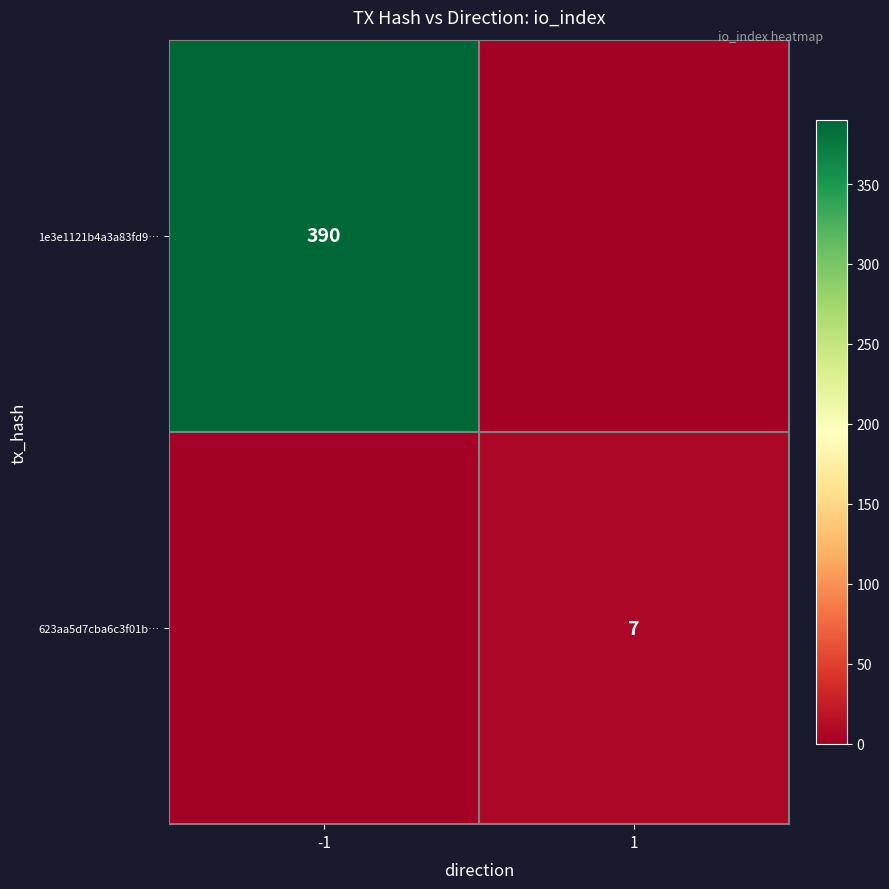

Is the value of 1e3e1121b4a3a83fd9… at -1 greater than the value of 623aa5d7cba6c3f01b… at 1?

Yes